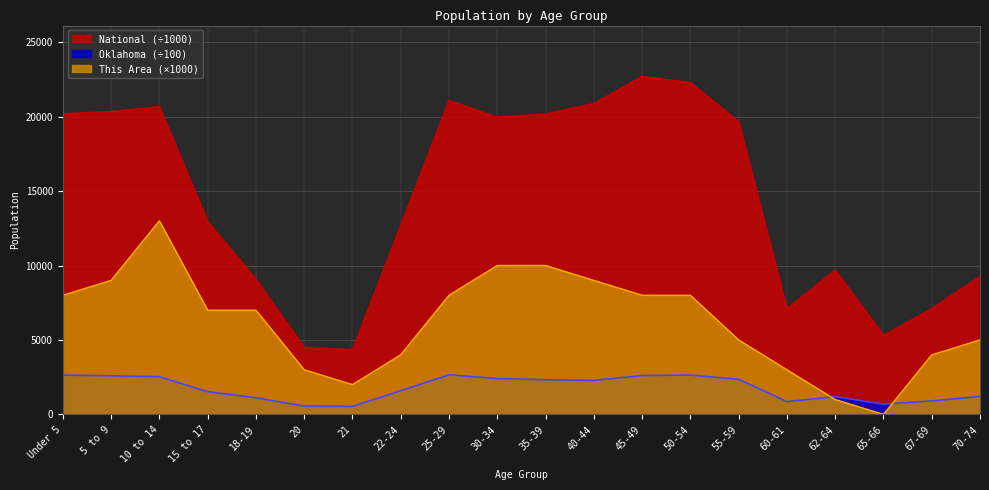

Between 25-29 and 35-39, which series saw the biggest shift?

This Area (×1000)